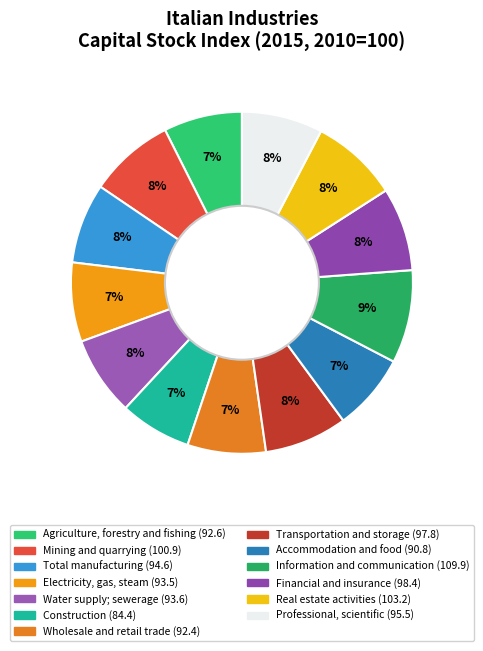

True or false: Financial and insurance accounts for 8% of the total.

True